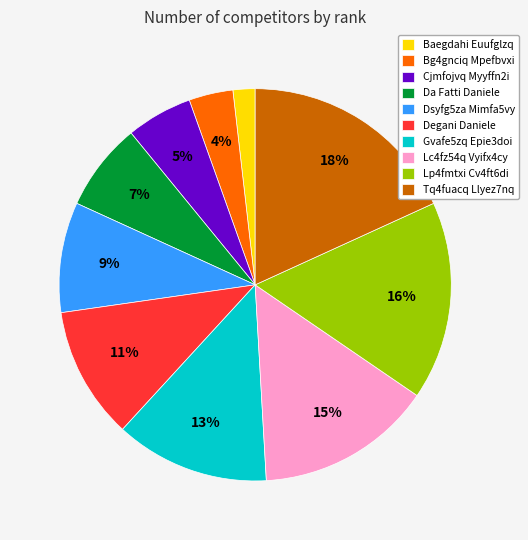

Count the number of slices in the pie.

10